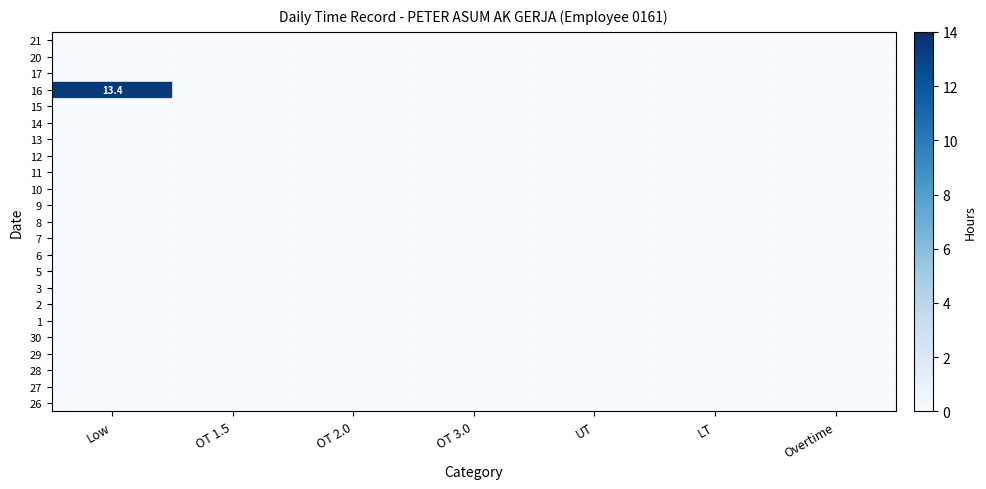

Where is row_12 nearest to the value 0?

Low